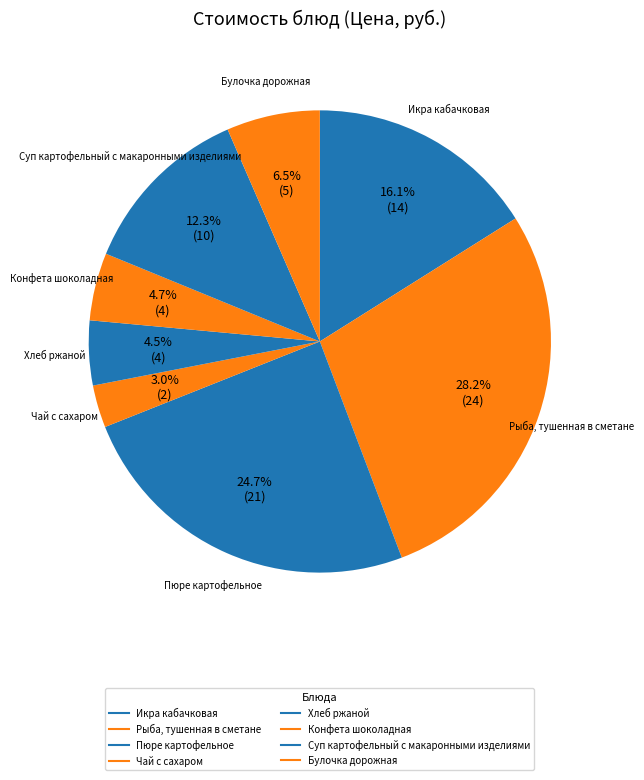

Count the number of slices in the pie.

8